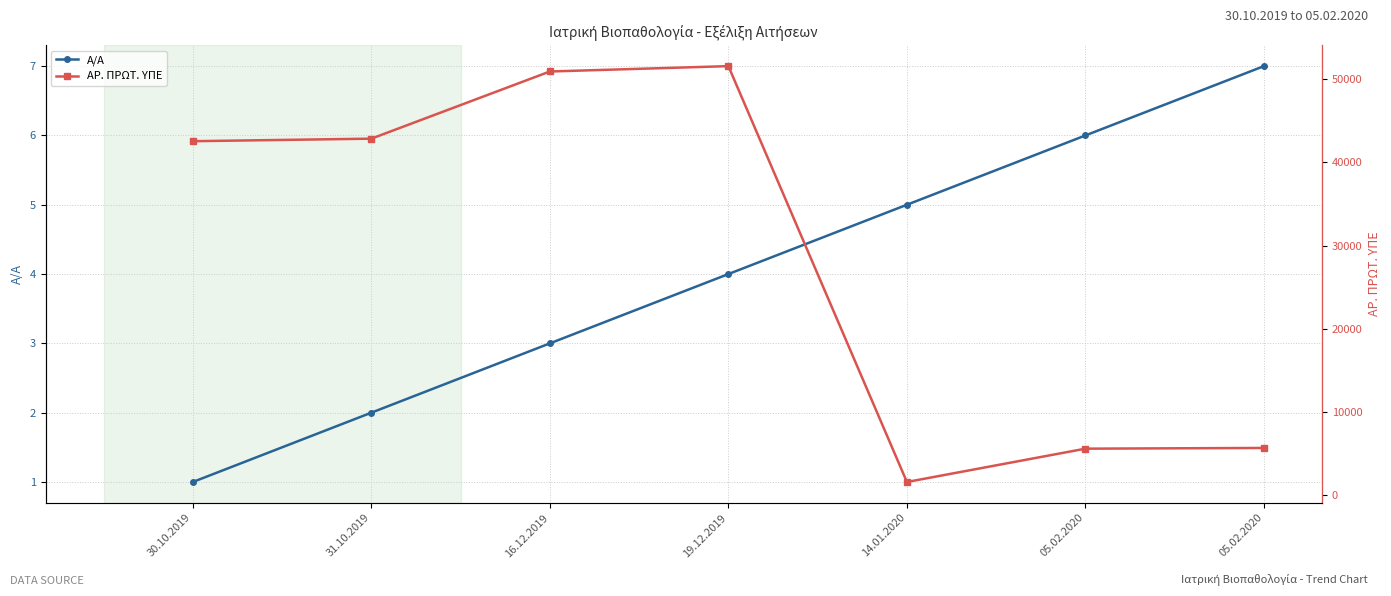

True or false: ΑΡ. ΠΡΩΤ. ΥΠΕ and Α/Α cross at least once.

False